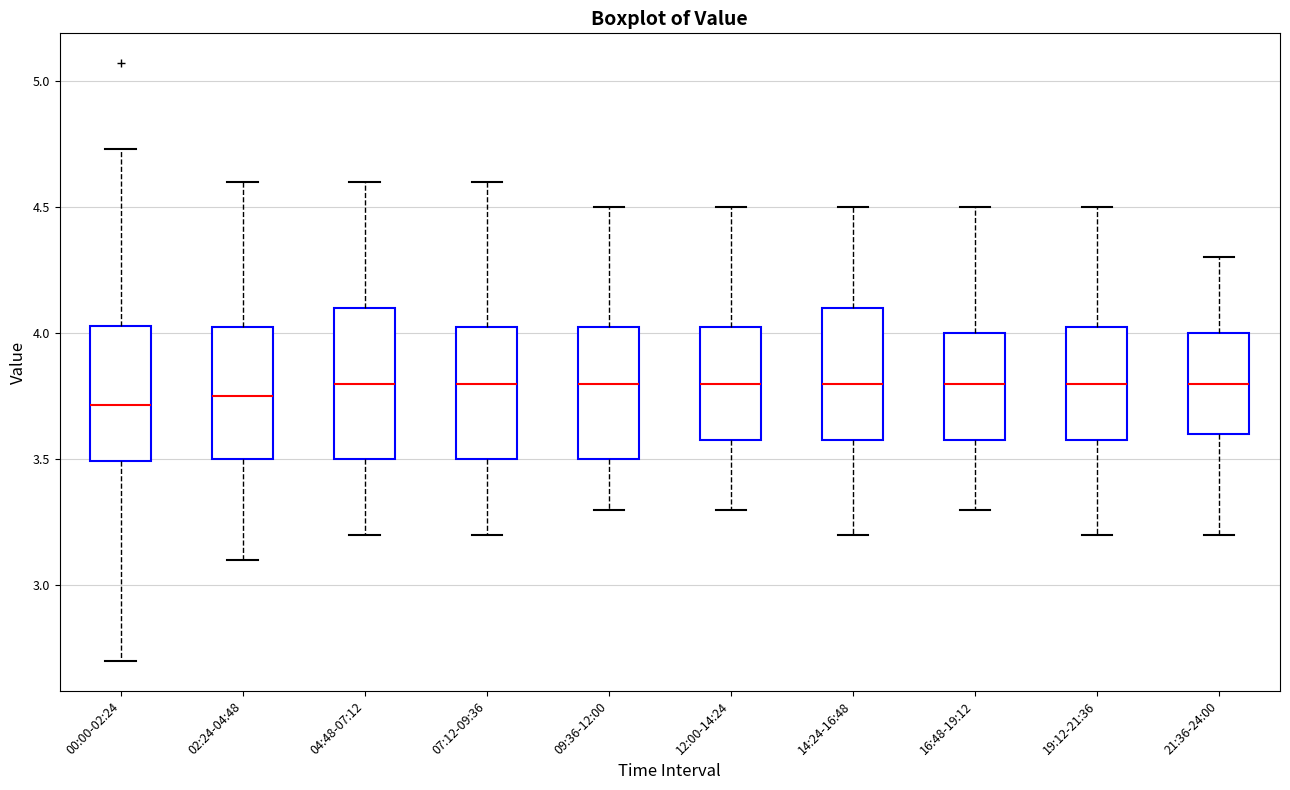

Reading left to right, transcribe this box plot: for each box, give where its median line is, the range the box spans, and where its two whiskers end, as read against the y-axis. The values are not printed on the chart, so give them approximately, as read against the axis.

00:00-02:24: median 3.70, box 3.50 to 4.05, whiskers 2.70 to 4.75
02:24-04:48: median 3.75, box 3.50 to 4.05, whiskers 3.10 to 4.60
04:48-07:12: median 3.80, box 3.50 to 4.10, whiskers 3.20 to 4.60
07:12-09:36: median 3.80, box 3.50 to 4.05, whiskers 3.20 to 4.60
09:36-12:00: median 3.80, box 3.50 to 4.05, whiskers 3.30 to 4.50
12:00-14:24: median 3.80, box 3.60 to 4.05, whiskers 3.30 to 4.50
14:24-16:48: median 3.80, box 3.60 to 4.10, whiskers 3.20 to 4.50
16:48-19:12: median 3.80, box 3.60 to 4.00, whiskers 3.30 to 4.50
19:12-21:36: median 3.80, box 3.60 to 4.05, whiskers 3.20 to 4.50
21:36-24:00: median 3.80, box 3.60 to 4.00, whiskers 3.20 to 4.30